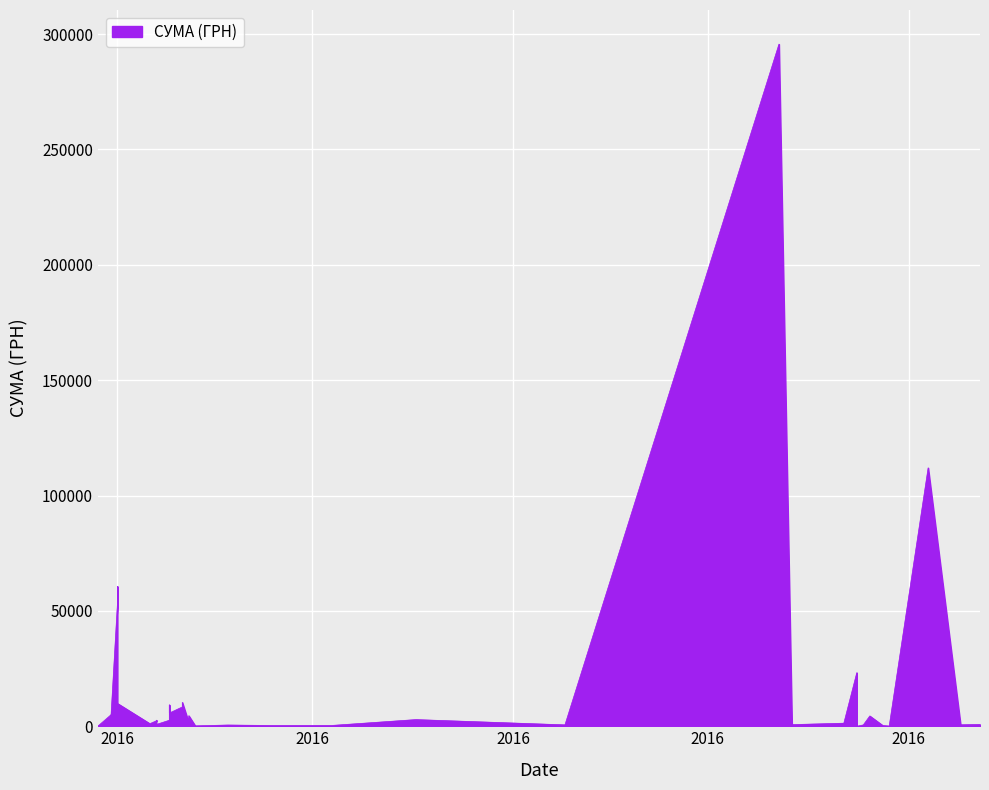

What is the difference between the second highest and minimum values?

111979.1